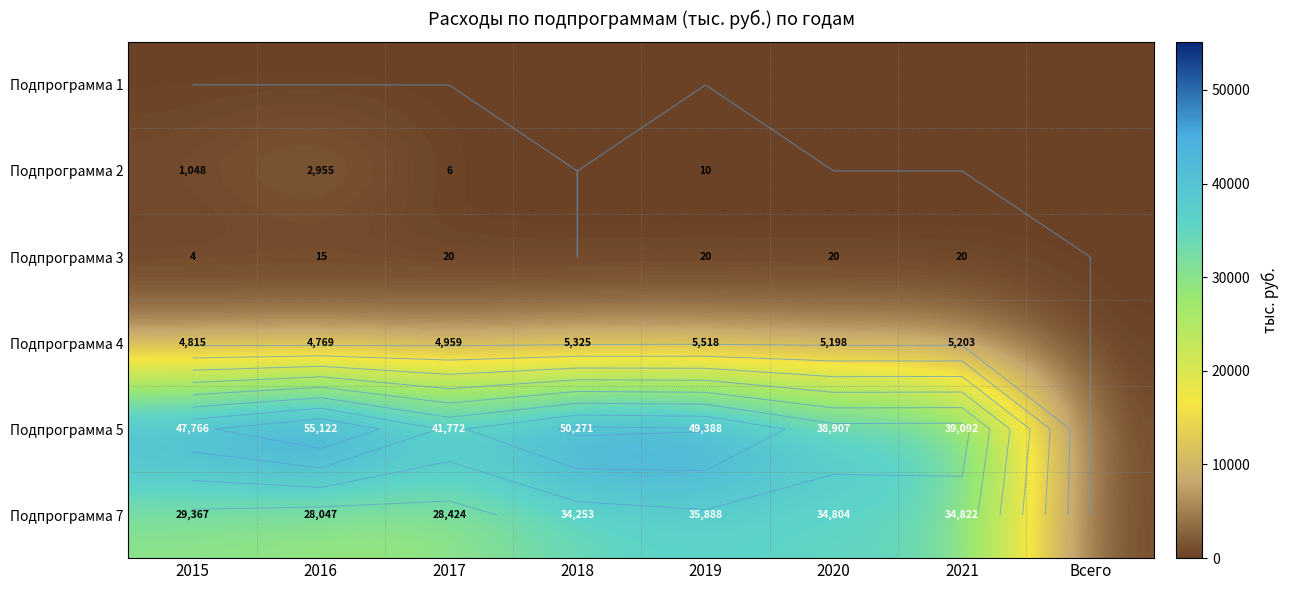

List the series in order of their peak value, lowest first.

Подпрограмма 1, Подпрограмма 3, Подпрограмма 2, Подпрограмма 4, Подпрограмма 7, Подпрограмма 5